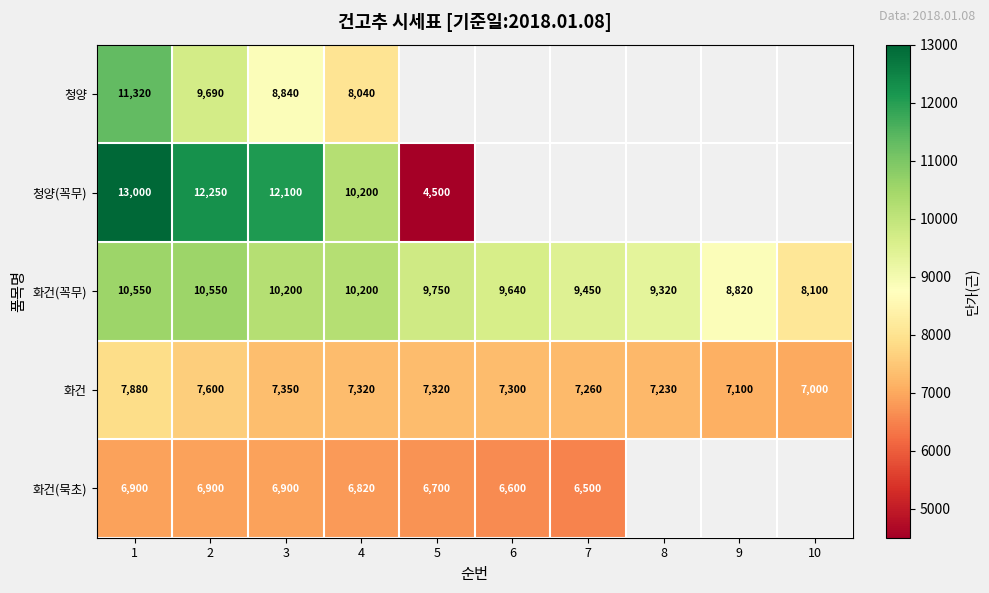

Is it true that 청양(꼭무) equals 4500 at 5?

True